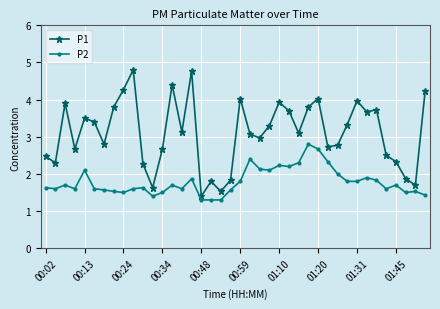

True or false: P2 has more than 2 interior local peaks.

True